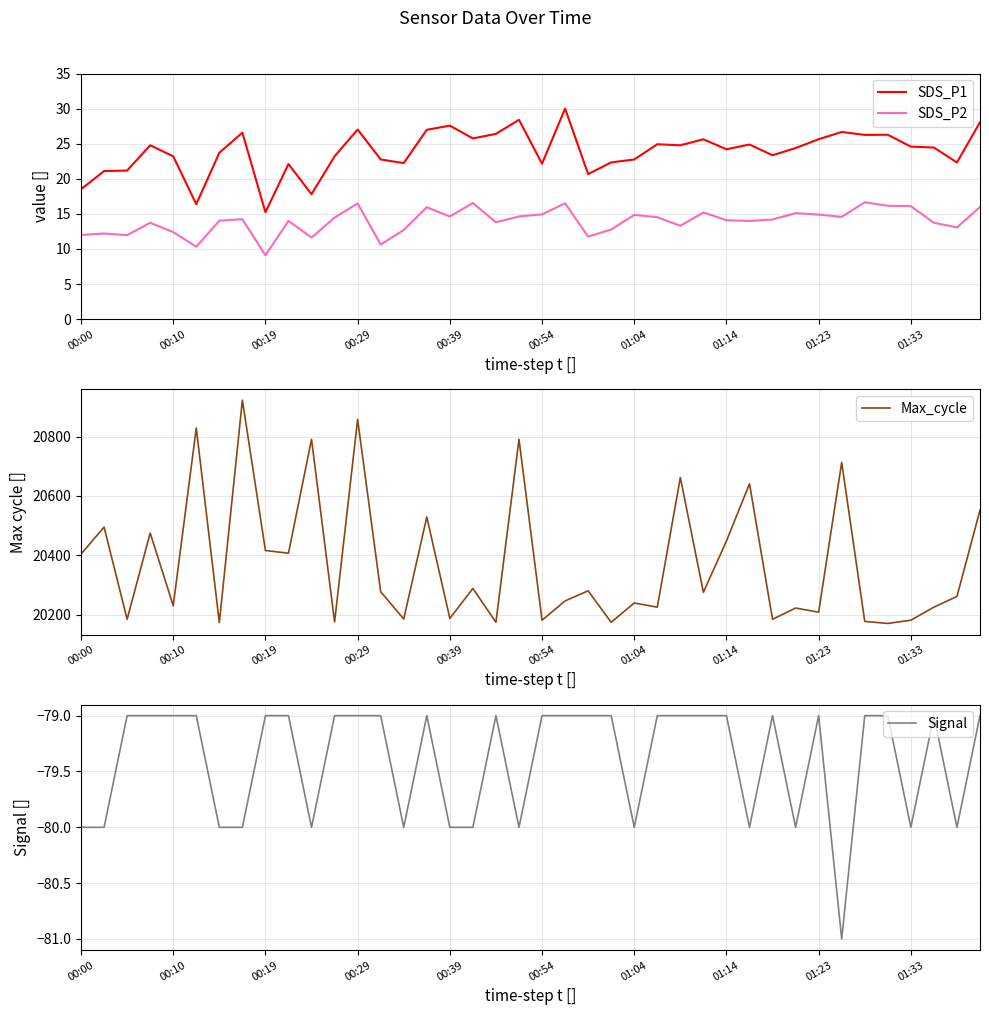

Count the number of categories in the chart.

40